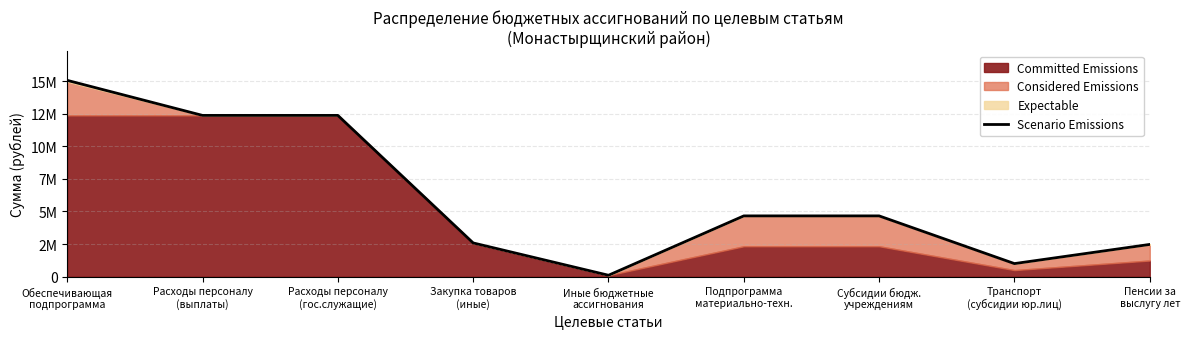

Reading left to right, extract all data points from this chart.

Обеспечивающая
подпрограмма=15056350	Расходы персоналу
(выплаты)=12367450	Расходы персоналу
(гос.служащие)=12367450	Закупка товаров
(иные)=2583900	Иные бюджетные
ассигнования=105000	Подпрограмма
материально-техн.=4658900	Субсидии бюдж.
учреждениям=4658900	Транспорт
(субсидии юр.лиц)=1000000	Пенсии за
выслугу лет=2470000